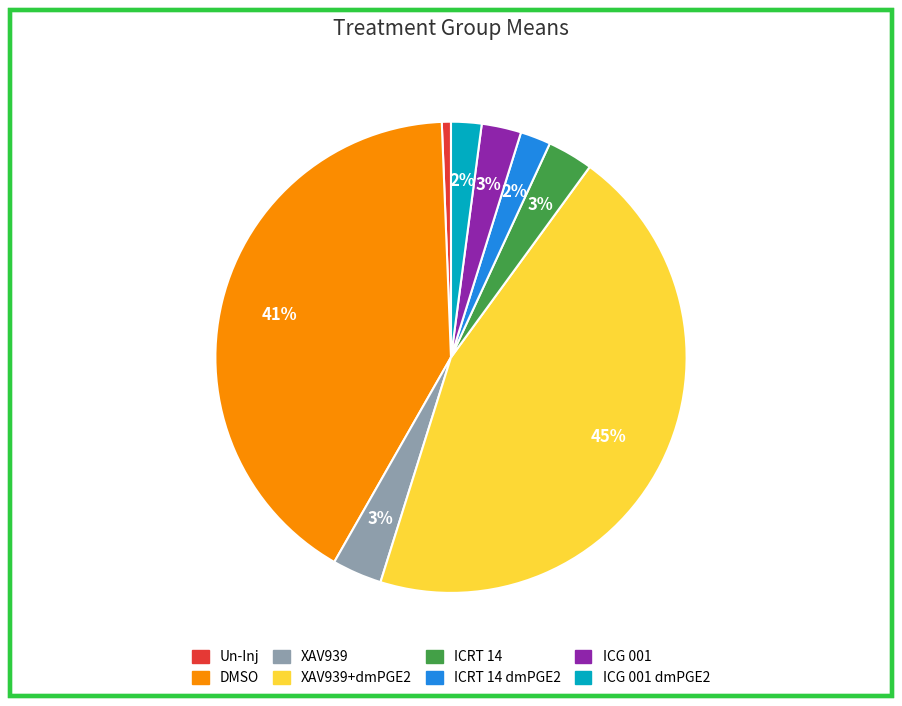

To the nearest percent, what is the average slice percentage?

12%